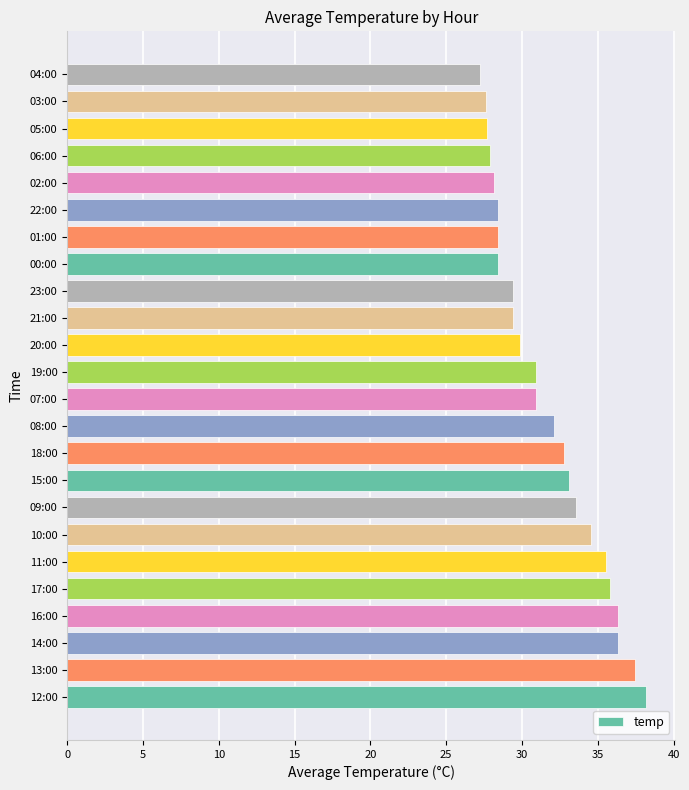

What is the change in value from 18:00 to 23:00?

-3.4